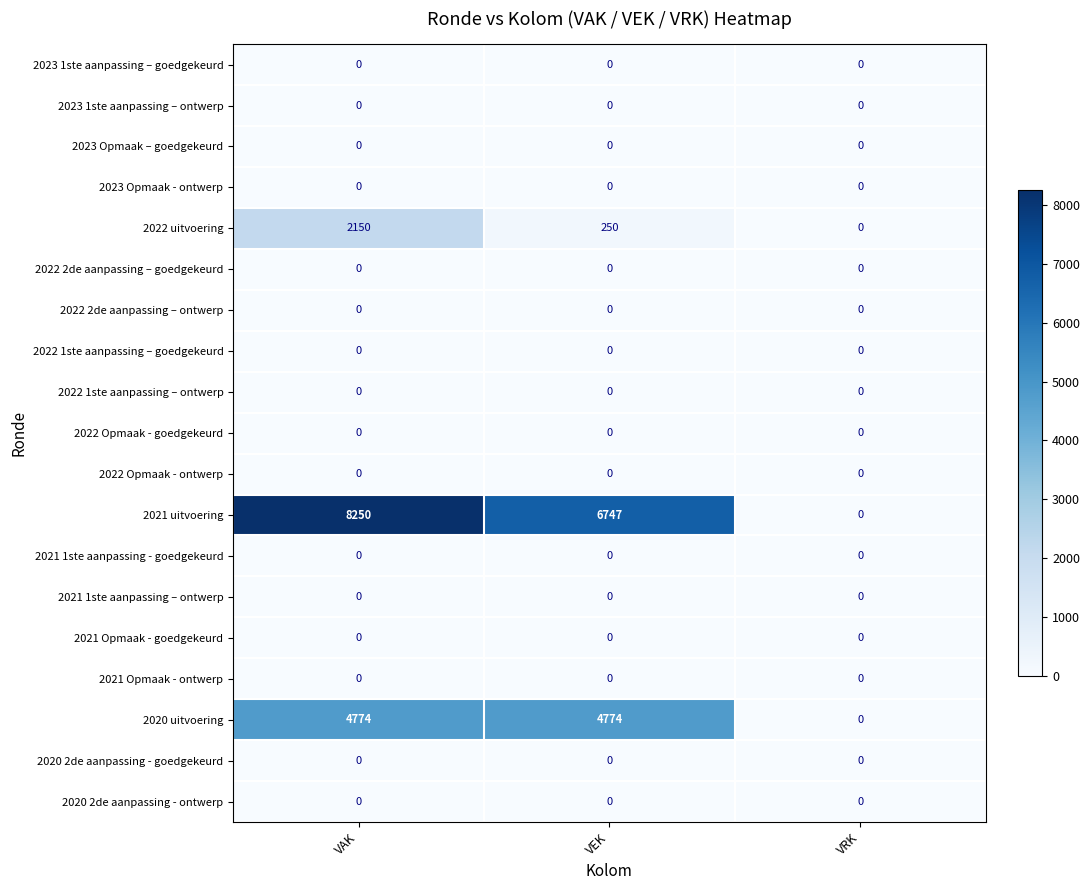

Between VEK and VRK, which series saw the biggest shift?

2021 uitvoering